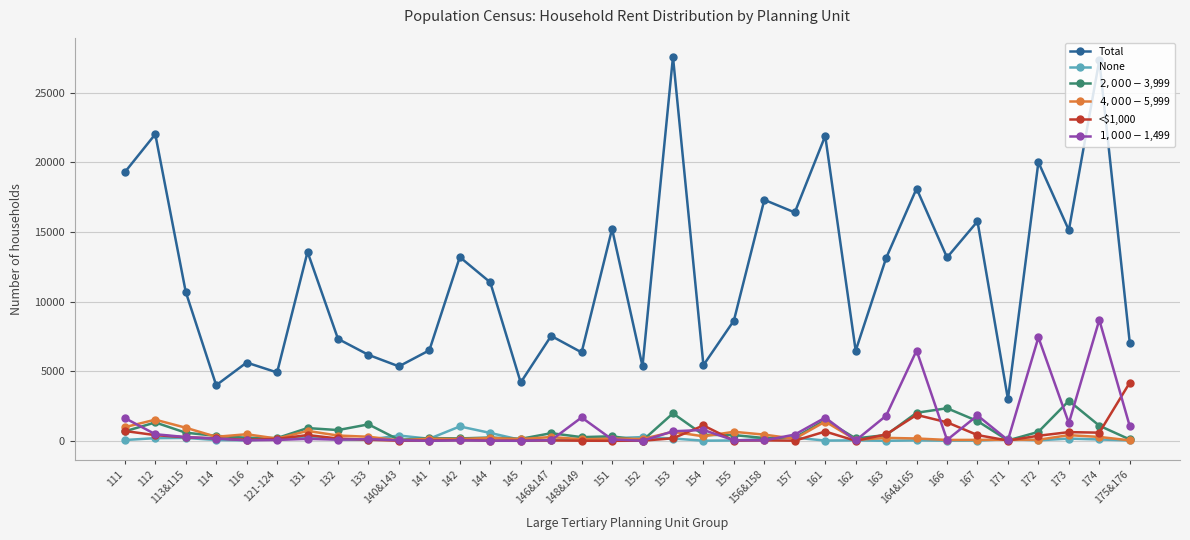

What is the highest value of the Total series?

27581